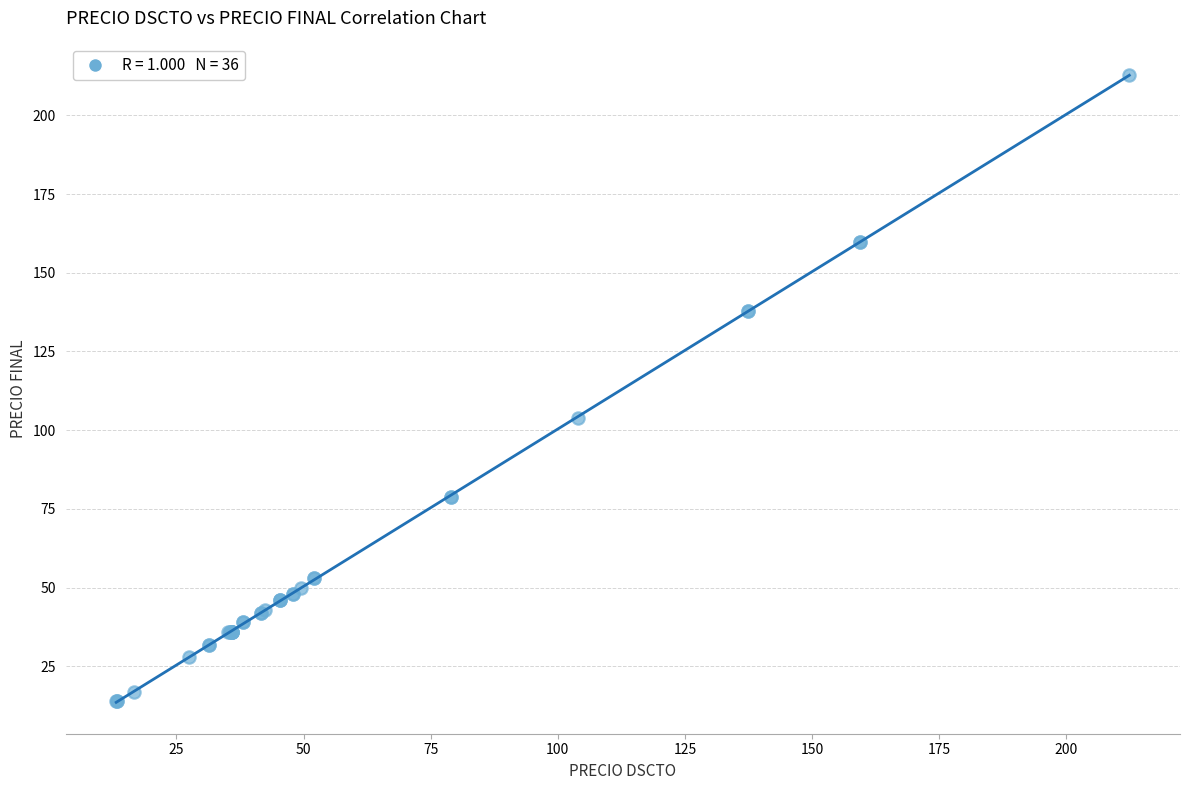

What Y value in the scatter plot is closest to 113?

103.9